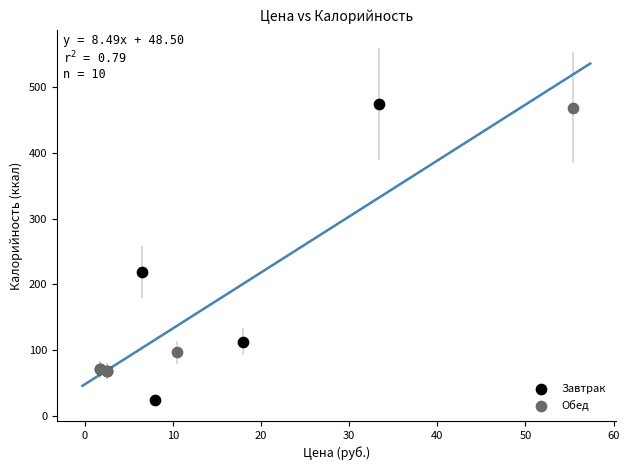

Which series reaches the minimum Y coordinate?

Завтрак